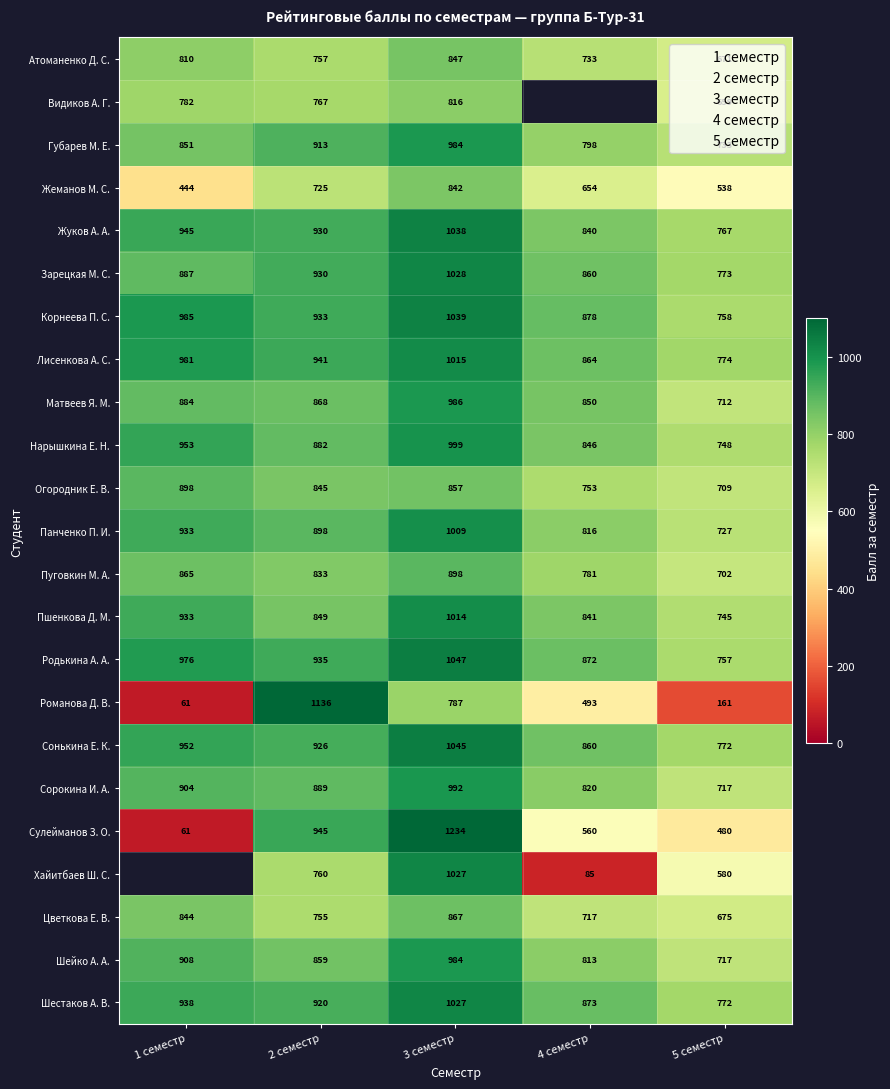

The Шестаков А. В. series shows 920.0 at 2 семестр. True or false?

True